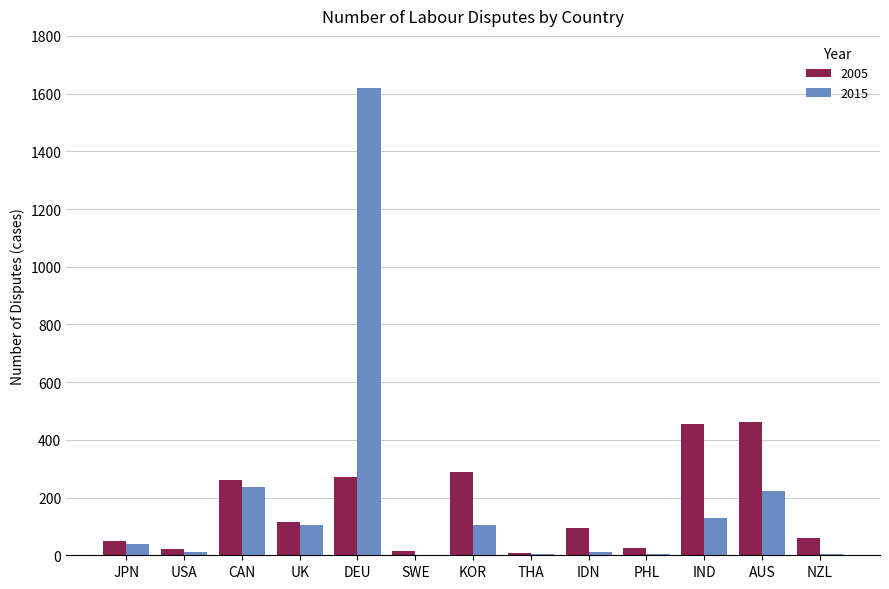

Is the value of 2005 at NZL greater than the value of 2015 at USA?

Yes